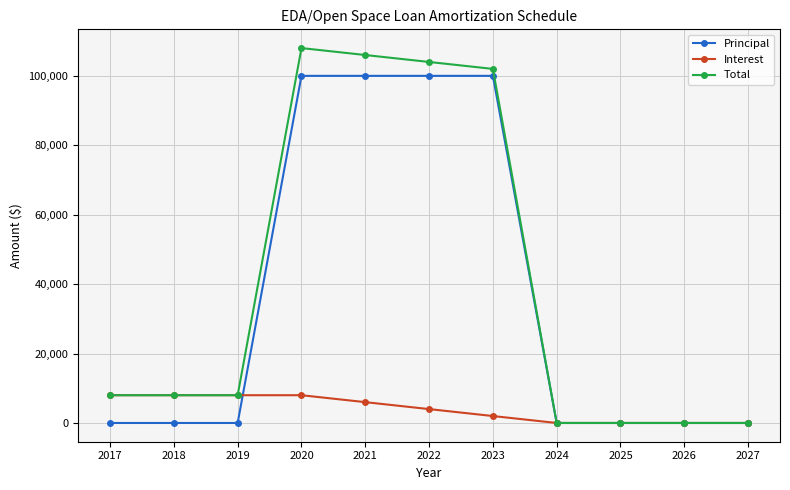

True or false: Principal has a value of -56350 at 2017.

False